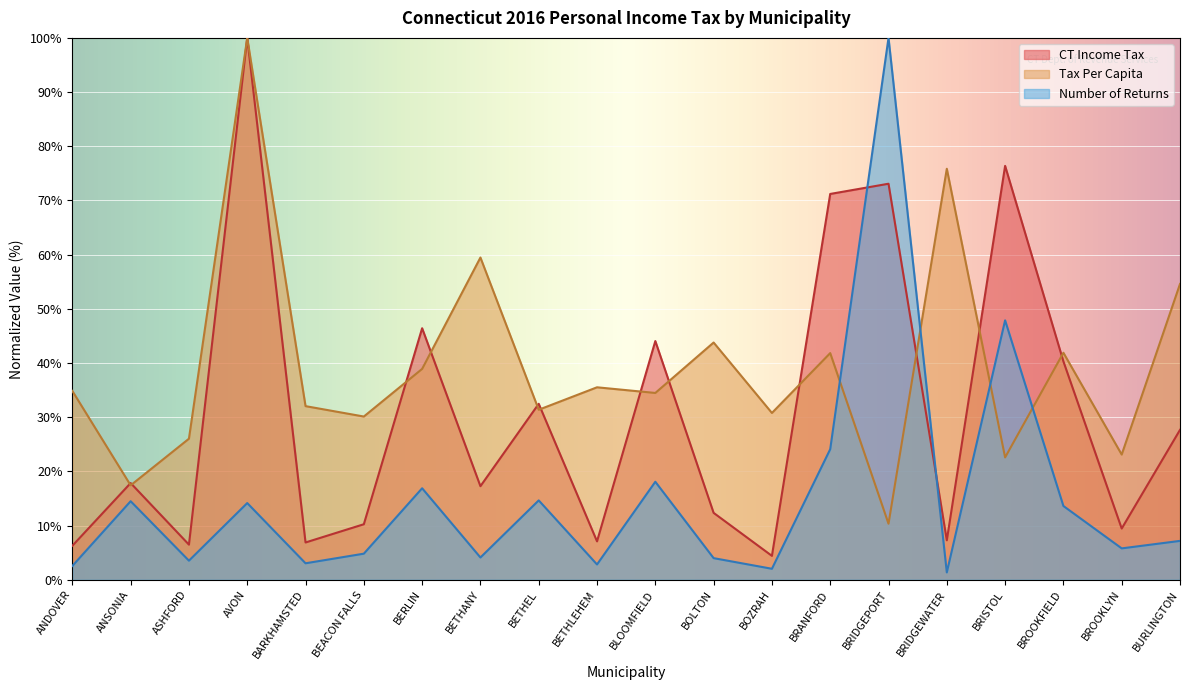

At which label does CT Income Tax first exceed 17?

ANSONIA